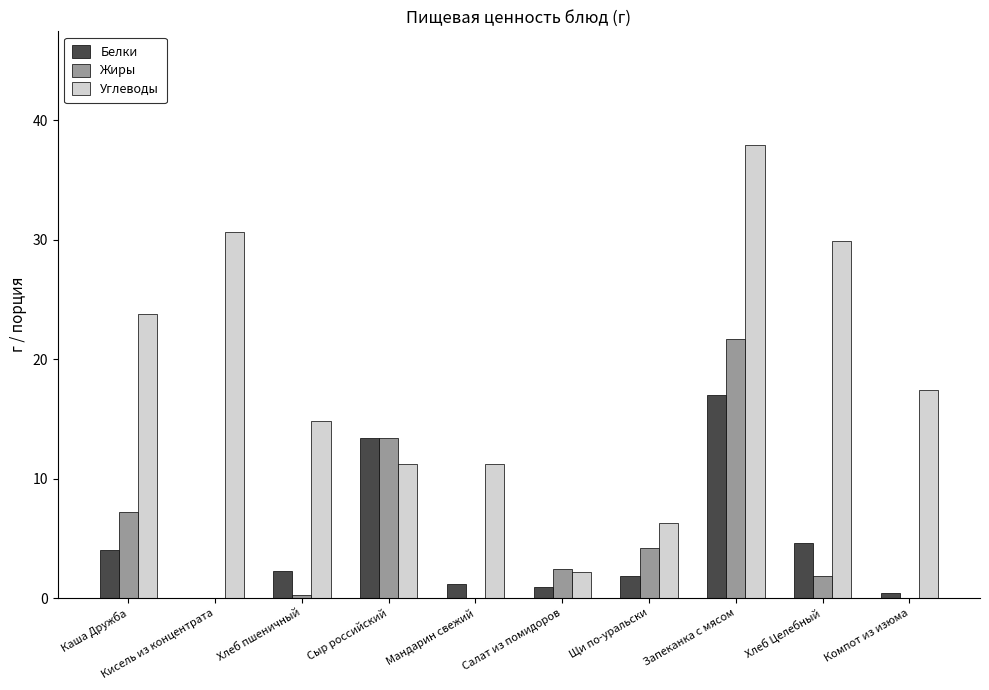

What are all the series names shown in the legend?

Белки, Жиры, Углеводы